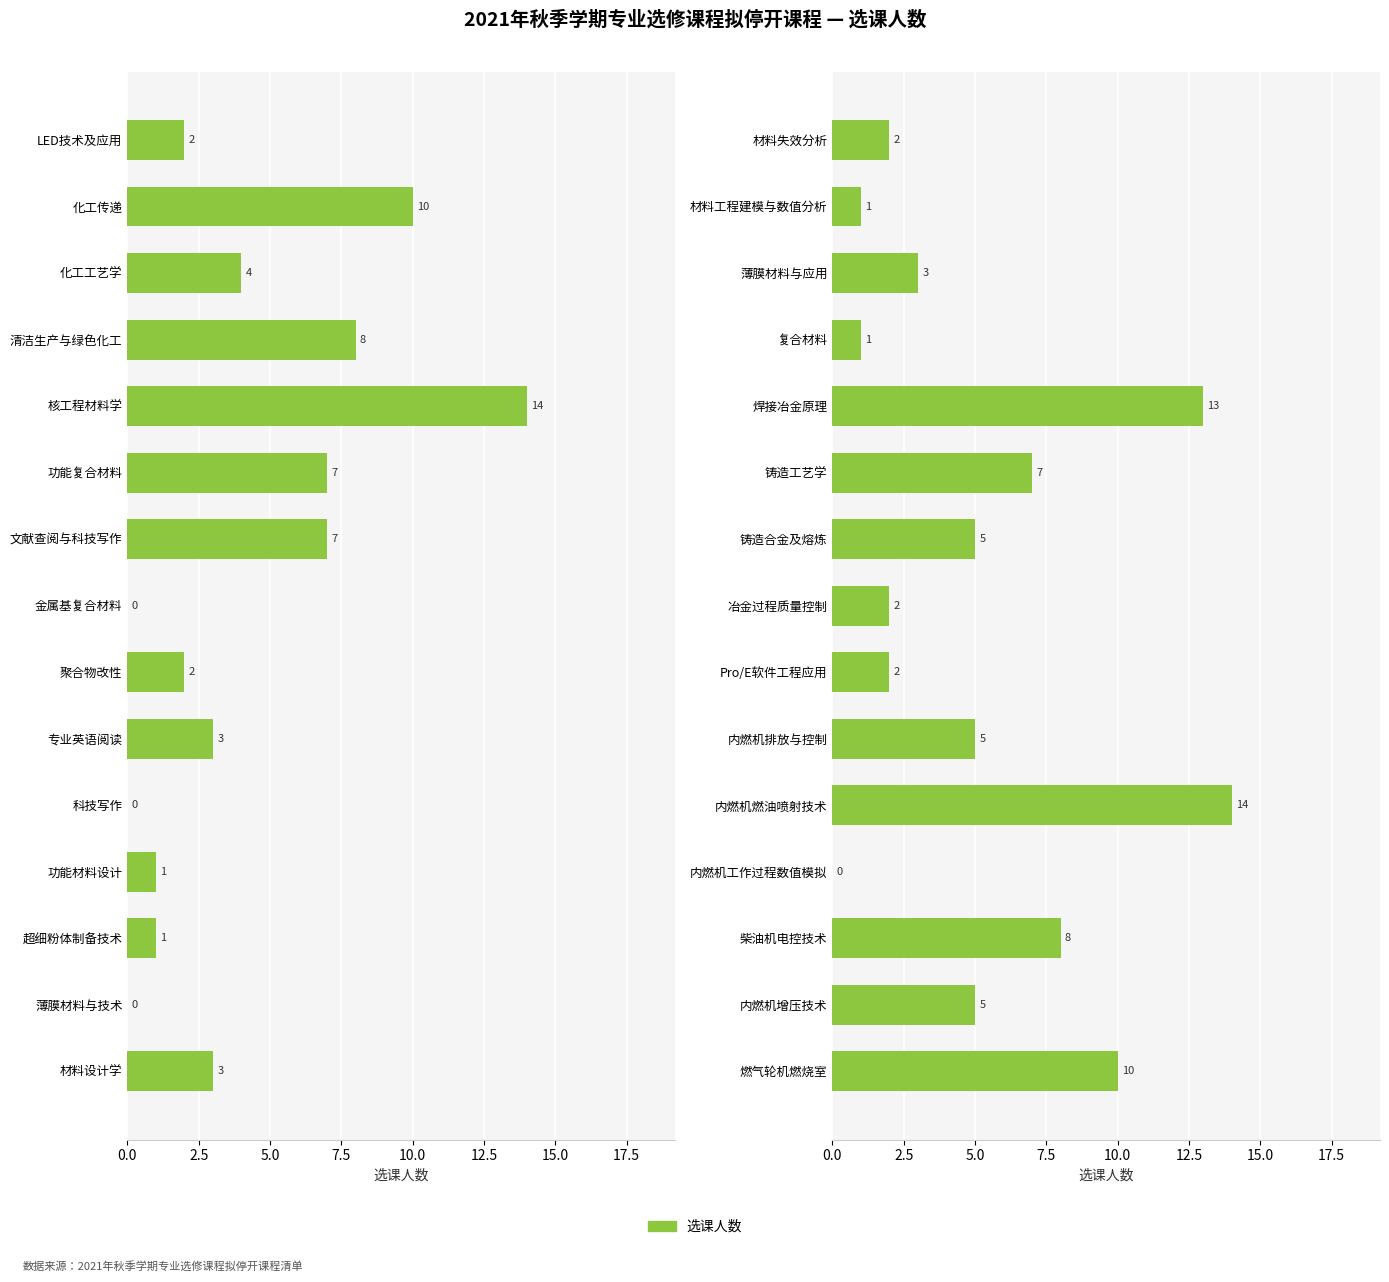

Where does the data first go above 5?

焊接冶金原理